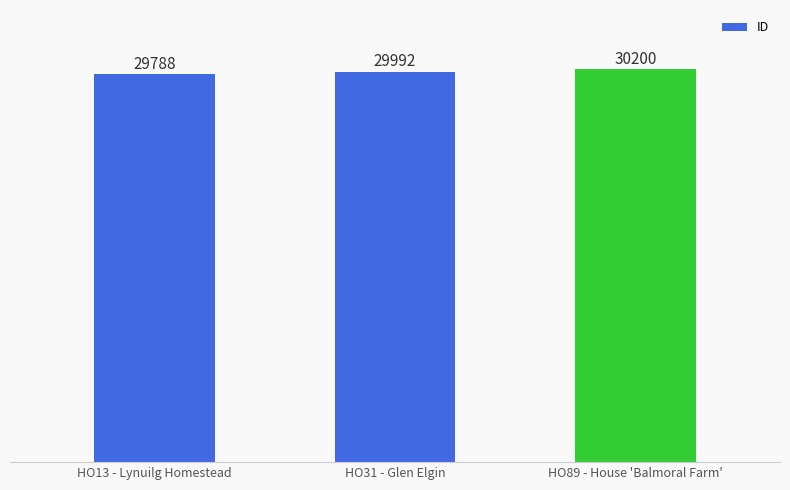

What is the difference between the values at HO89 - House 'Balmoral Farm' and HO31 - Glen Elgin?

208